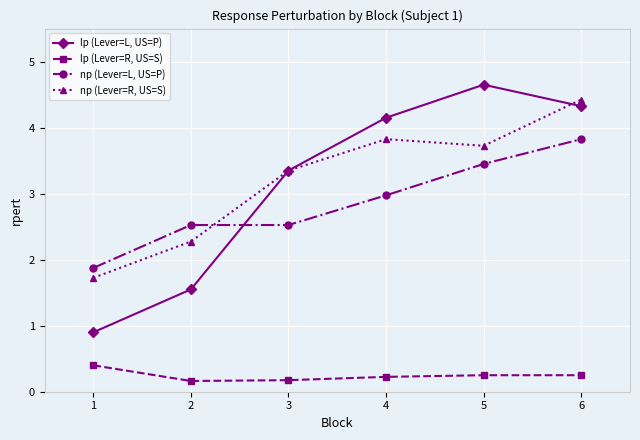

Does the chart have visible grid lines?

Yes